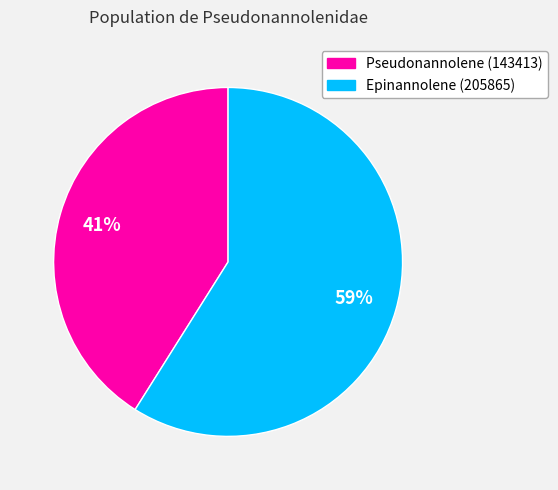

To the nearest percent, what is the difference between the largest and smallest slice percentages?

18%